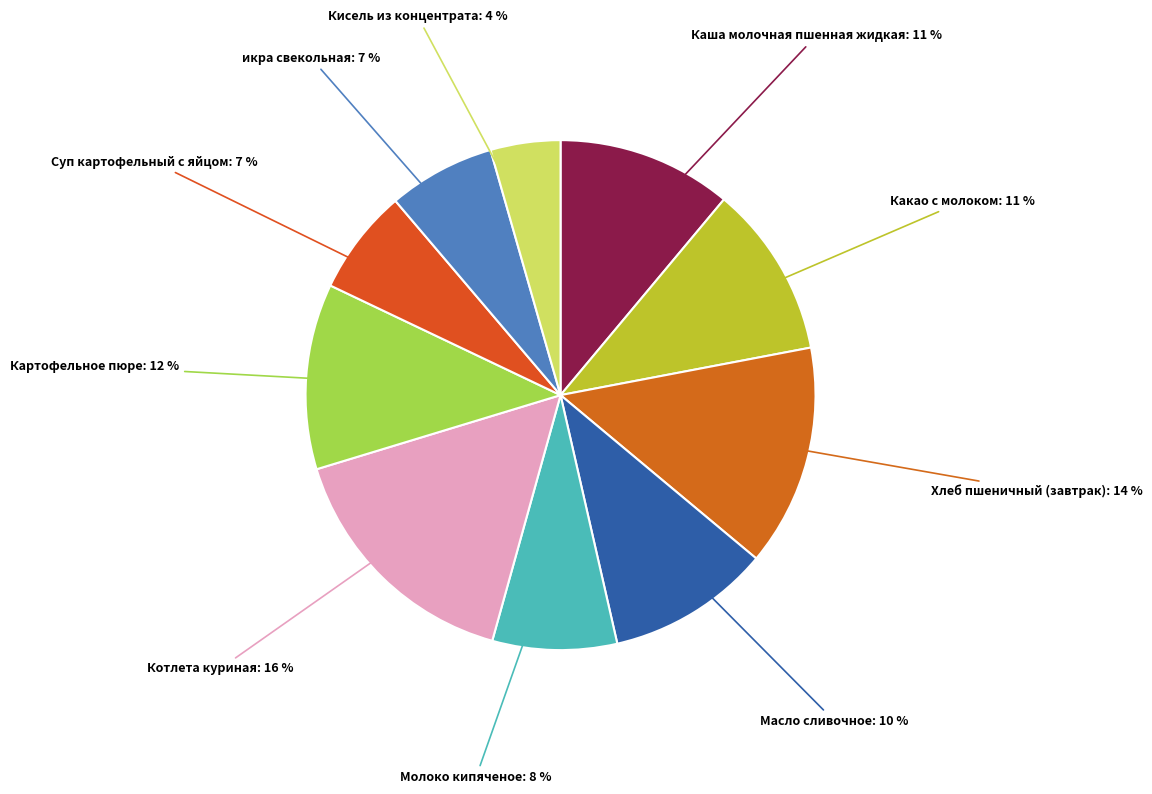

To the nearest percent, what is the difference between the largest and smallest slice percentages?

12%